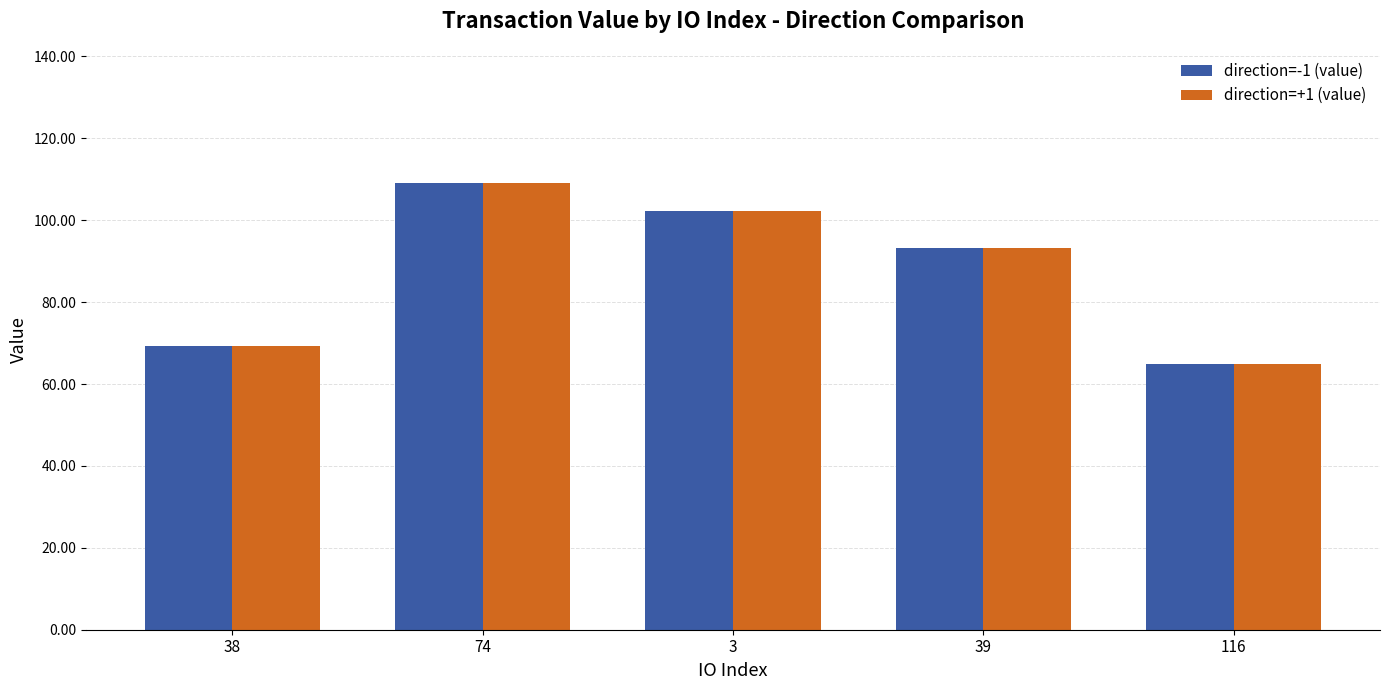

Reading right to left, list all the values displayed in this chart.

direction=-1 (value): 116=64.8	39=93.1	3=102.2	74=109.1	38=69.3
direction=+1 (value): 116=64.8	39=93.1	3=102.2	74=109.1	38=69.3